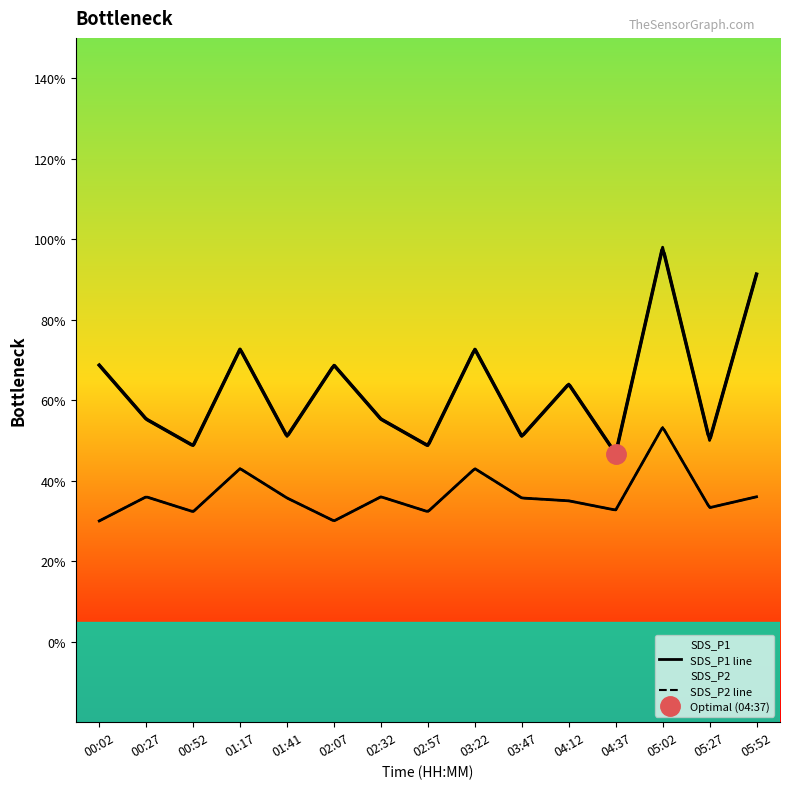

In SDS_P2 line, how many points are lower than both neighbors (excluding endpoints)?

5